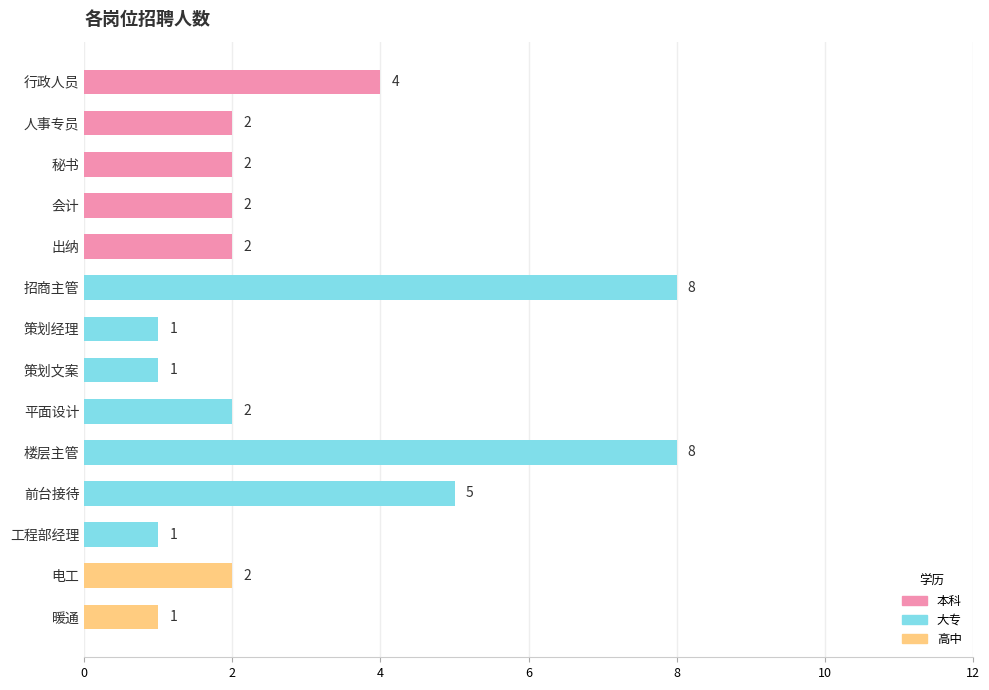

What is the smallest value displayed?

1